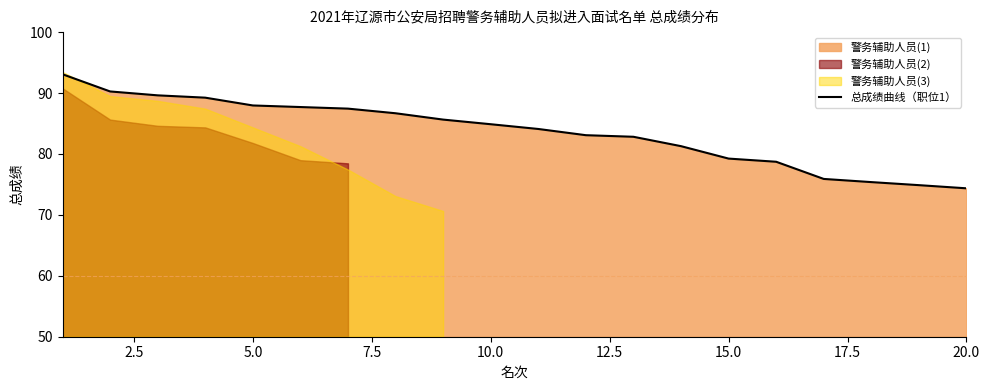

Count the number of categories in the chart.

20